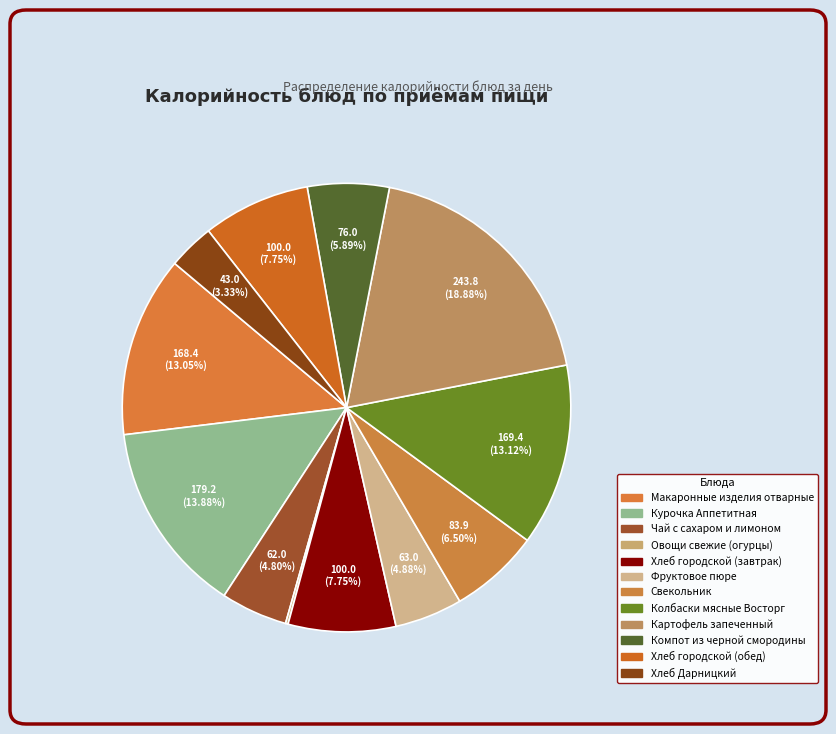

Count the number of slices in the pie.

12